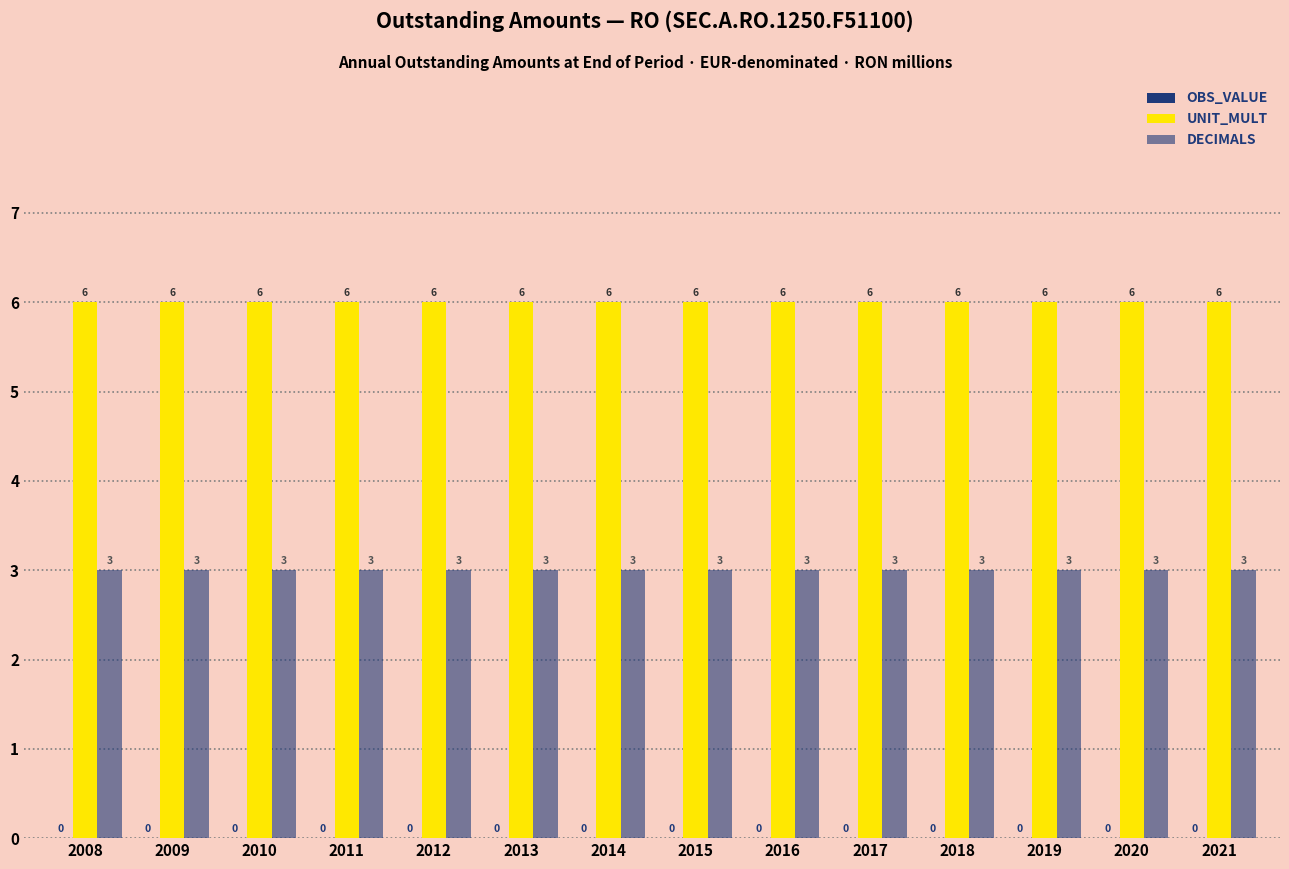

Does the chart contain stacked bars?

No